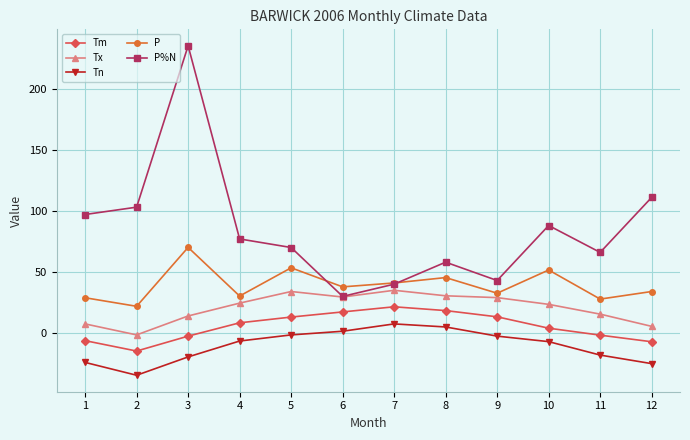

Which series has the largest range (max minus min)?

P%N